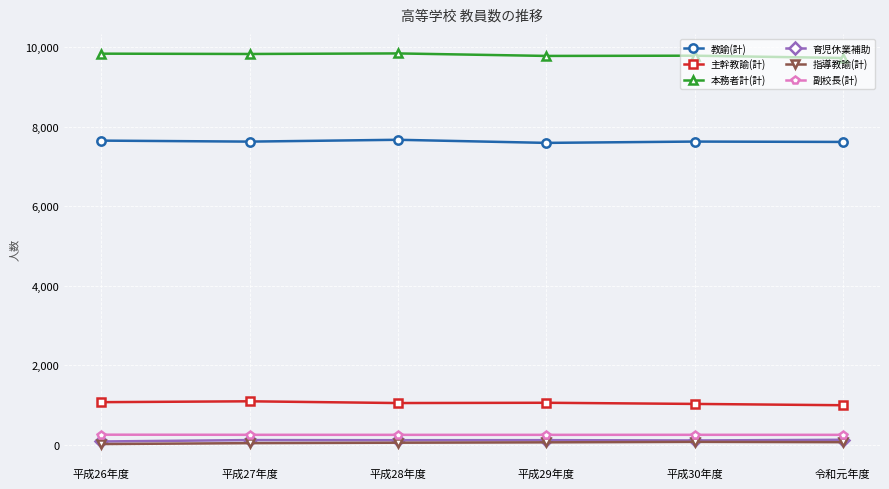

Count the number of data series in this chart.

6